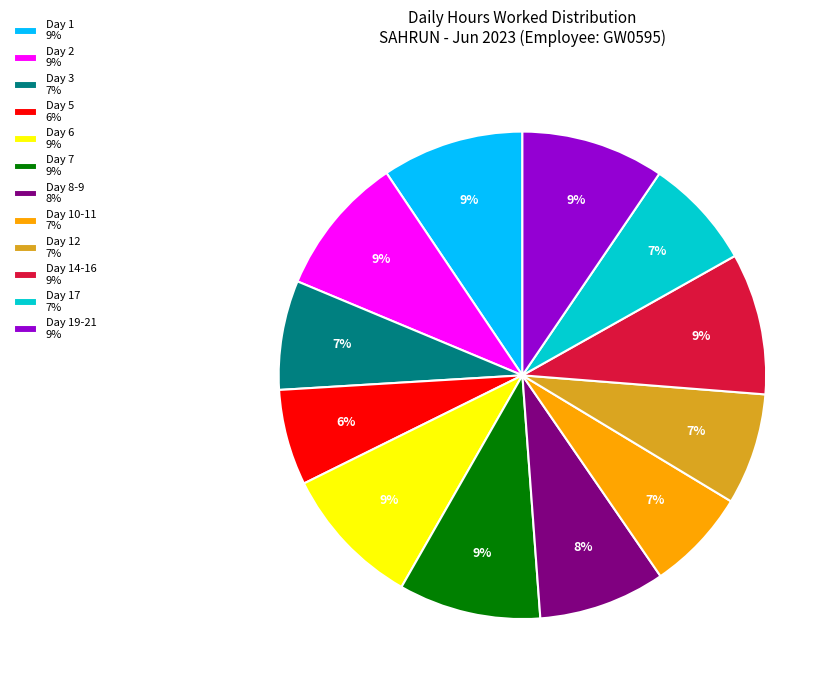

What is the ratio of the value at Day 5 6% to the value at Day 7 9%?

0.7